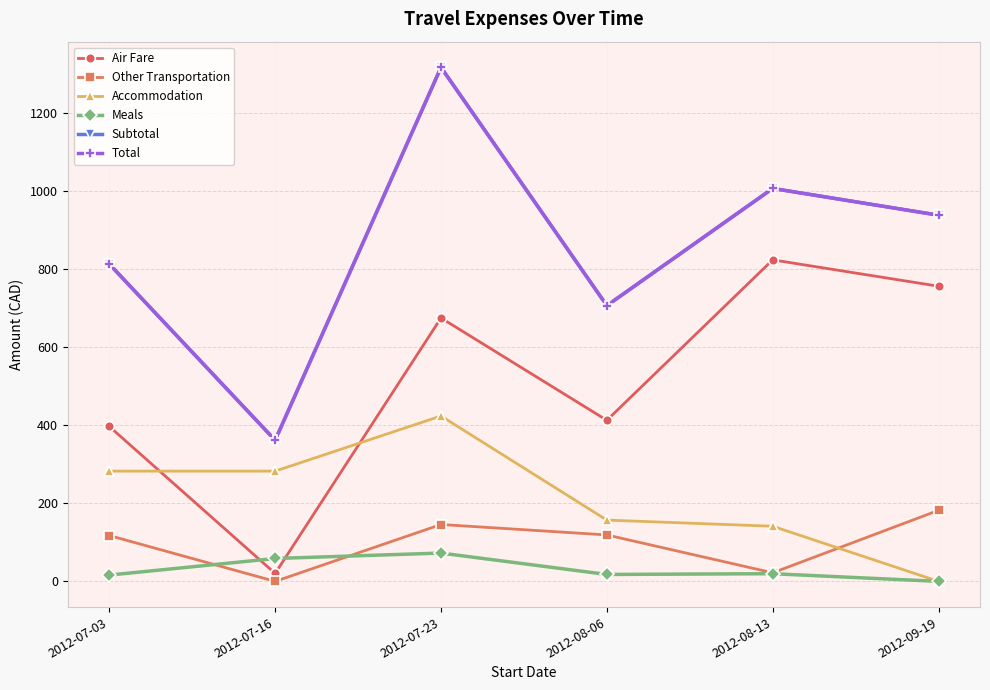

At which category is the sum across all series the highest?

2012-07-23